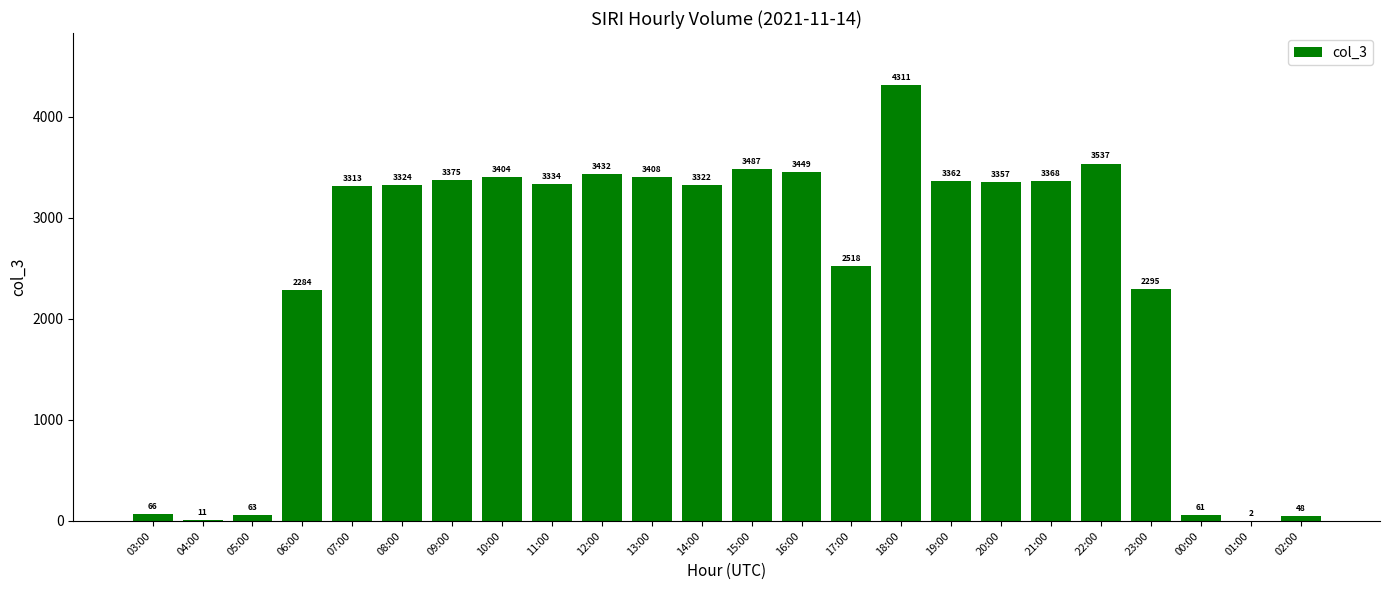

How many categories are shown in the chart?

24